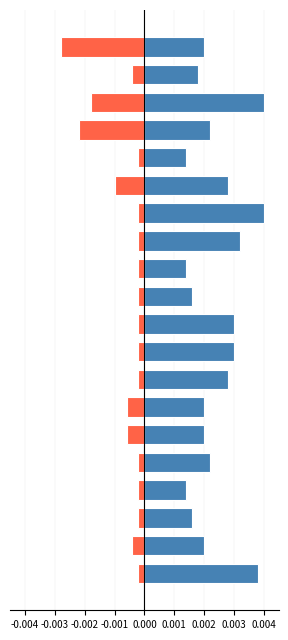

List the series in order of their peak value, highest first.

TIEMPO DE RESPUESTA, NÚMERO DE REQUERIMIENTOS